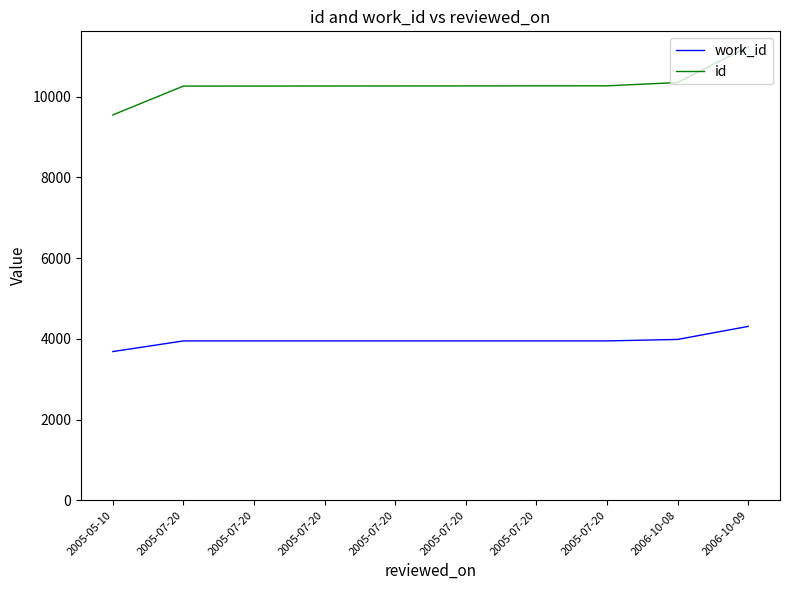

True or false: id and work_id cross at least once.

False